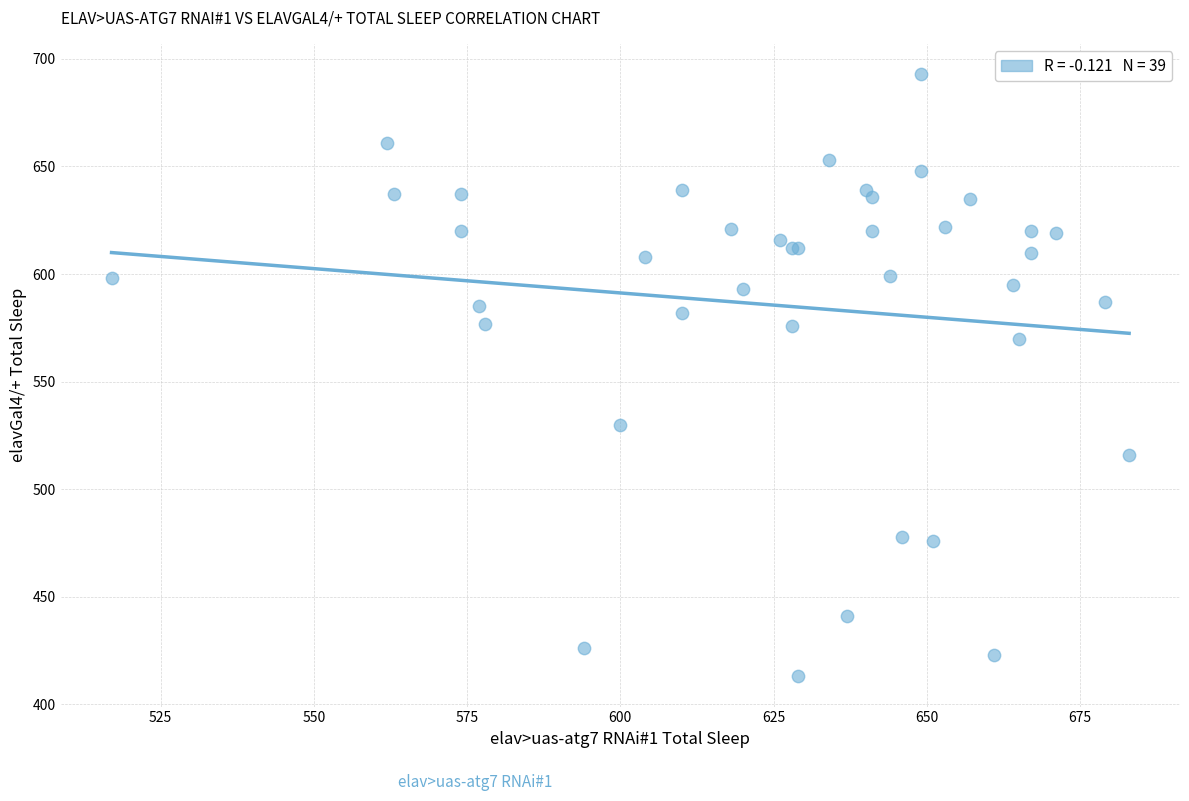

What Y value in the scatter plot is closest to 553?

570